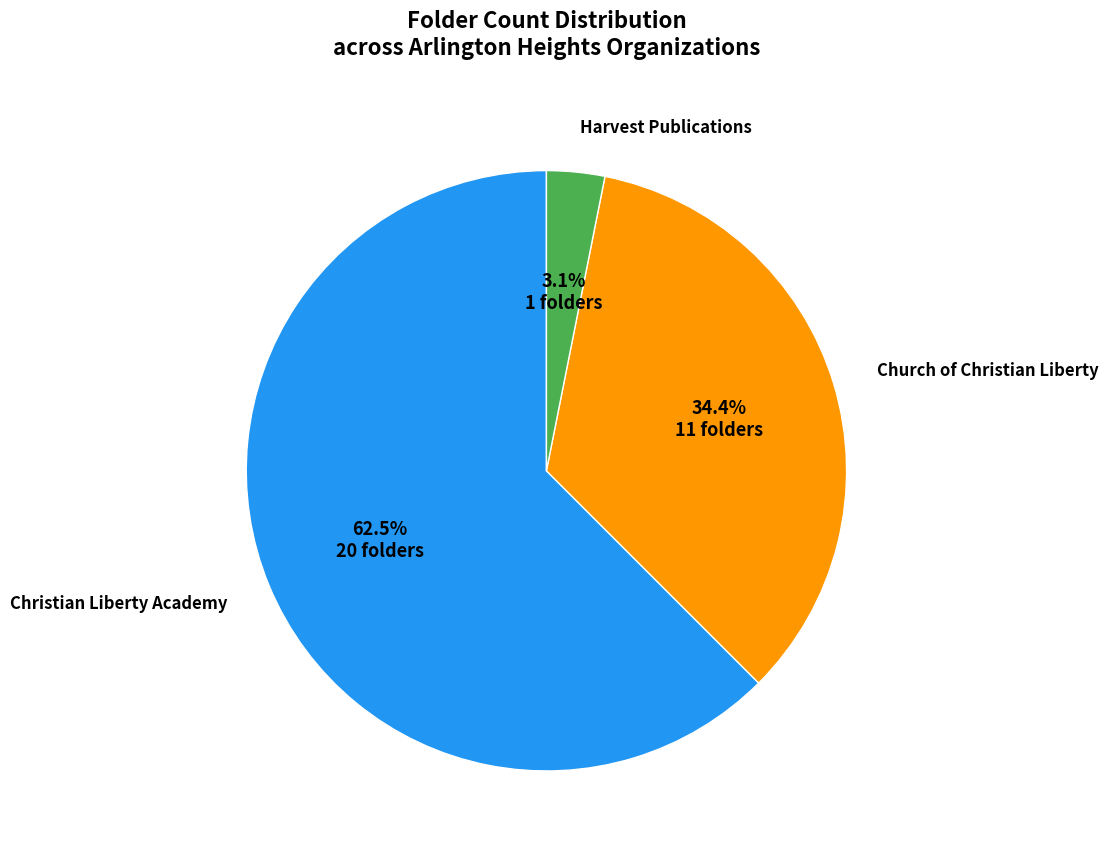

Is there a majority slice in this chart?

Yes